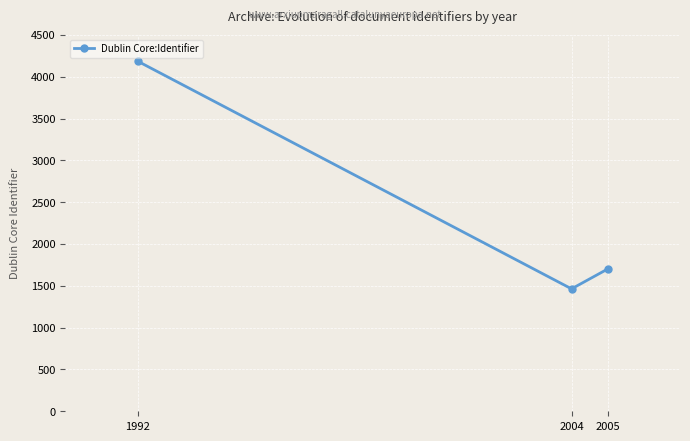

How many values are below 1701?

1